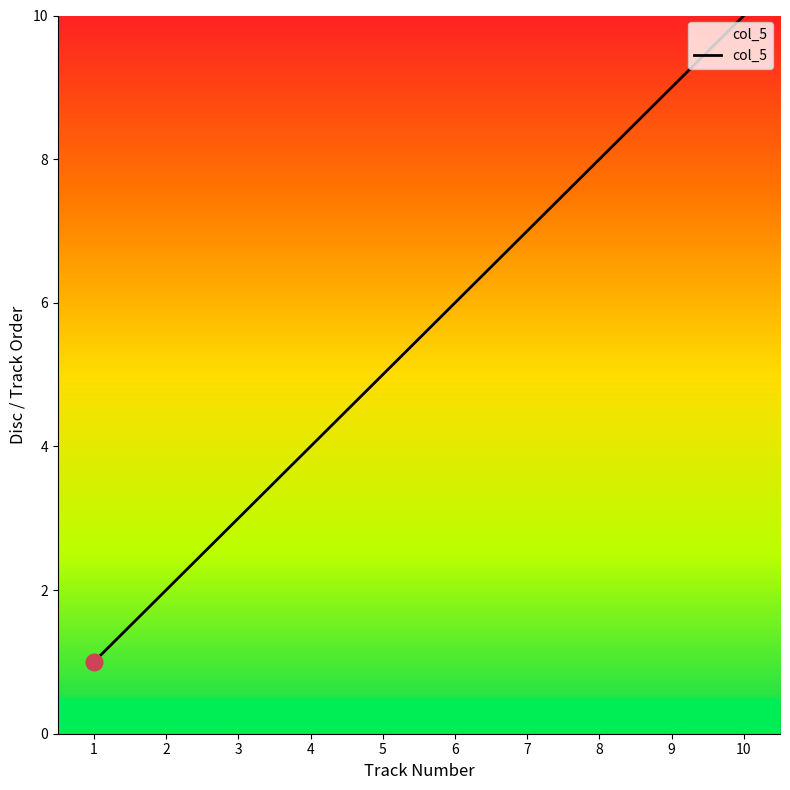

Is it true that the value at 7 is 7?

True